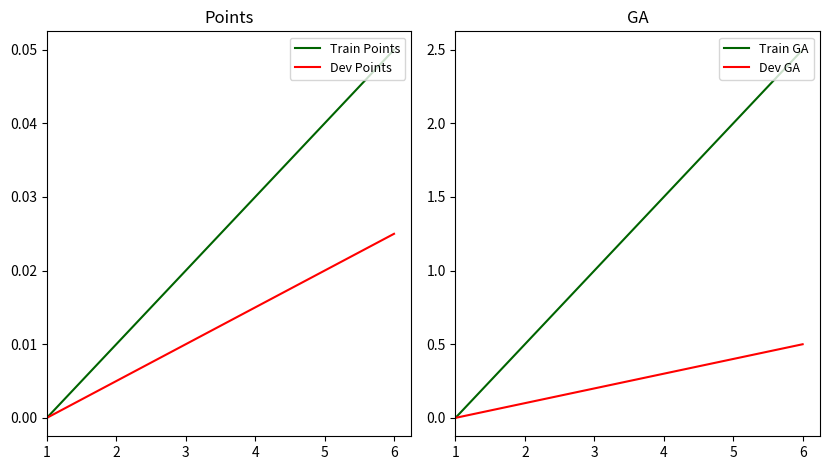

True or false: Dev Points has a value of 0.0 at 1.

True